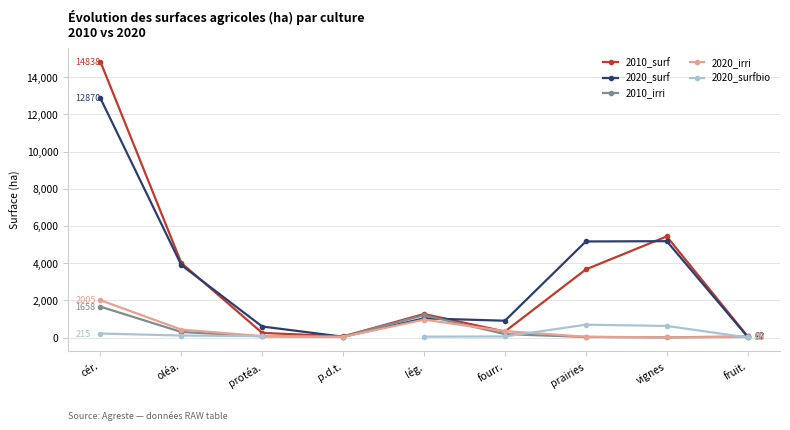

The 2020_irri series shows 1301.0 at cér.. True or false?

False